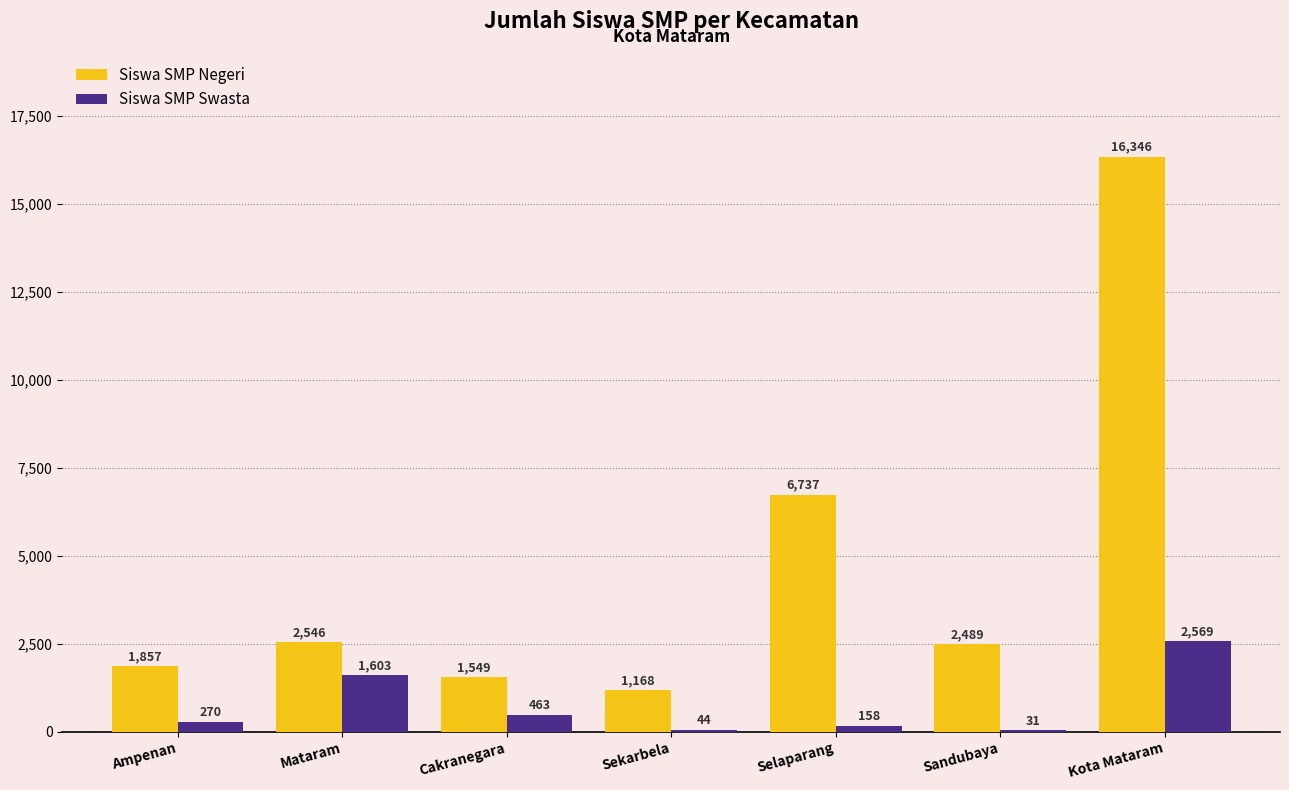

Where is Siswa SMP Negeri nearest to the value 8757?

Selaparang